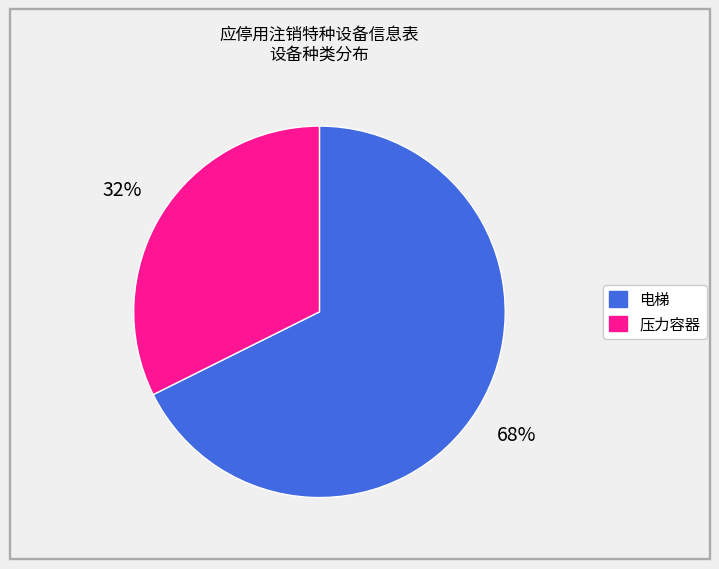

True or false: 电梯 accounts for 68% of the total.

True